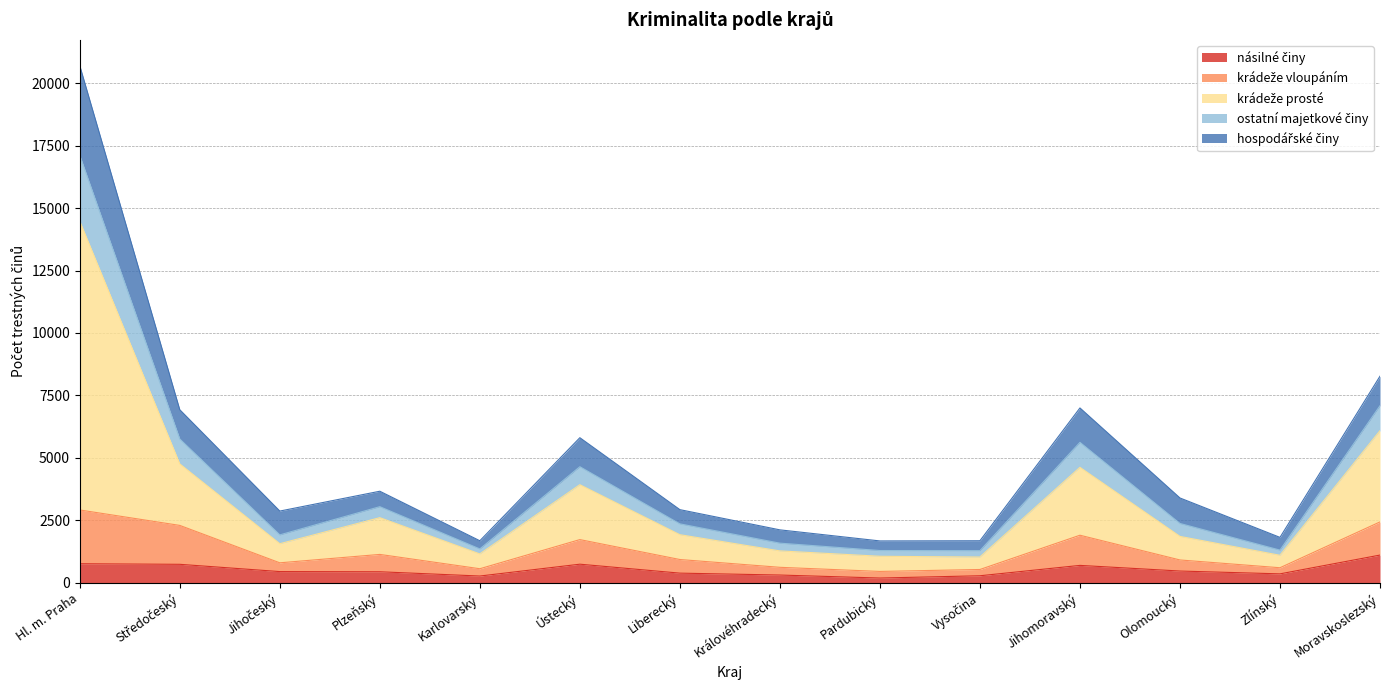

What is the value of the násilné činy point at the 9th from the left?

193